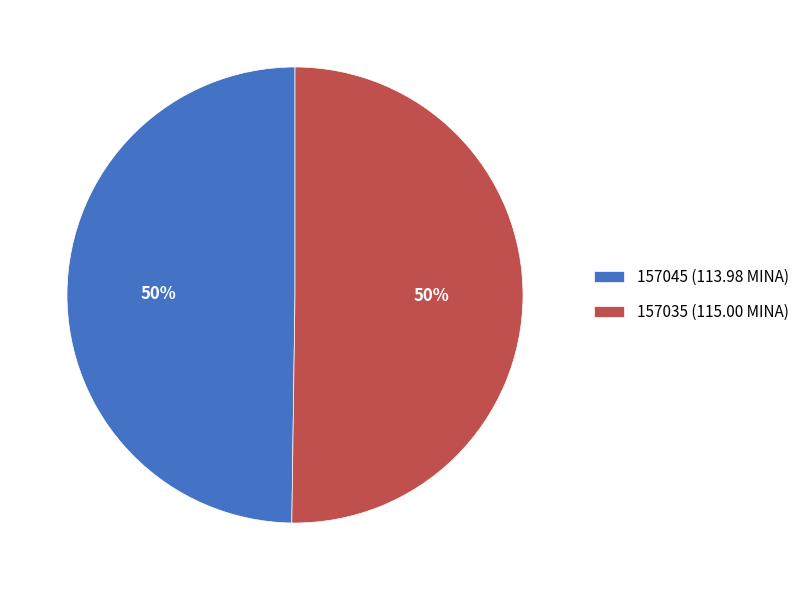

What is the ratio of the value at 157045 (113.98 MINA) to the value at 157035 (115.00 MINA)?

1.0